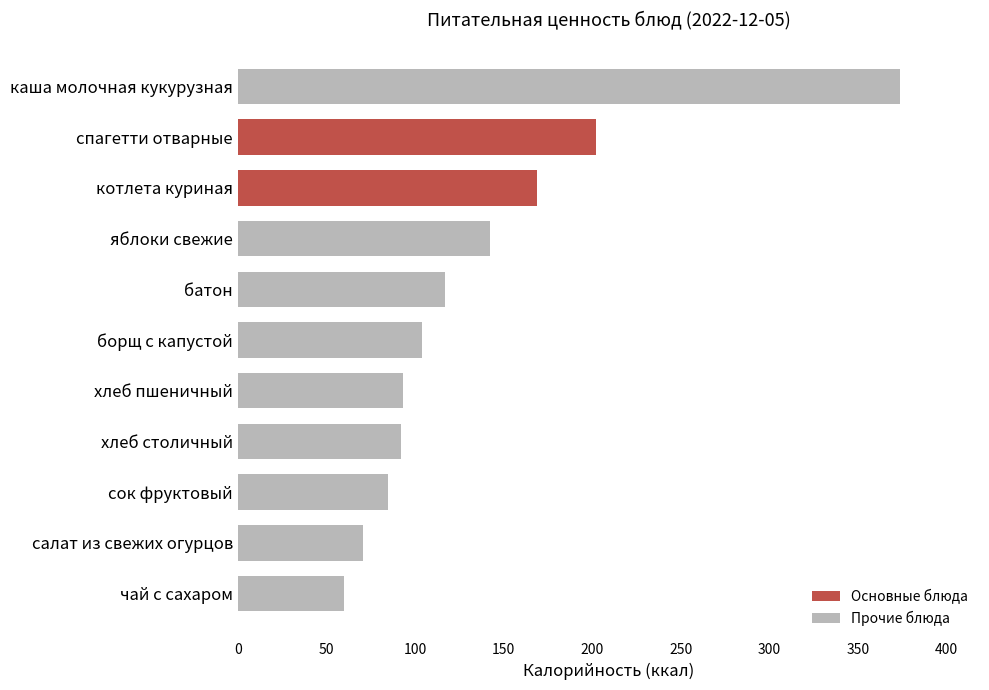

What is the sum of all values?

1508.6